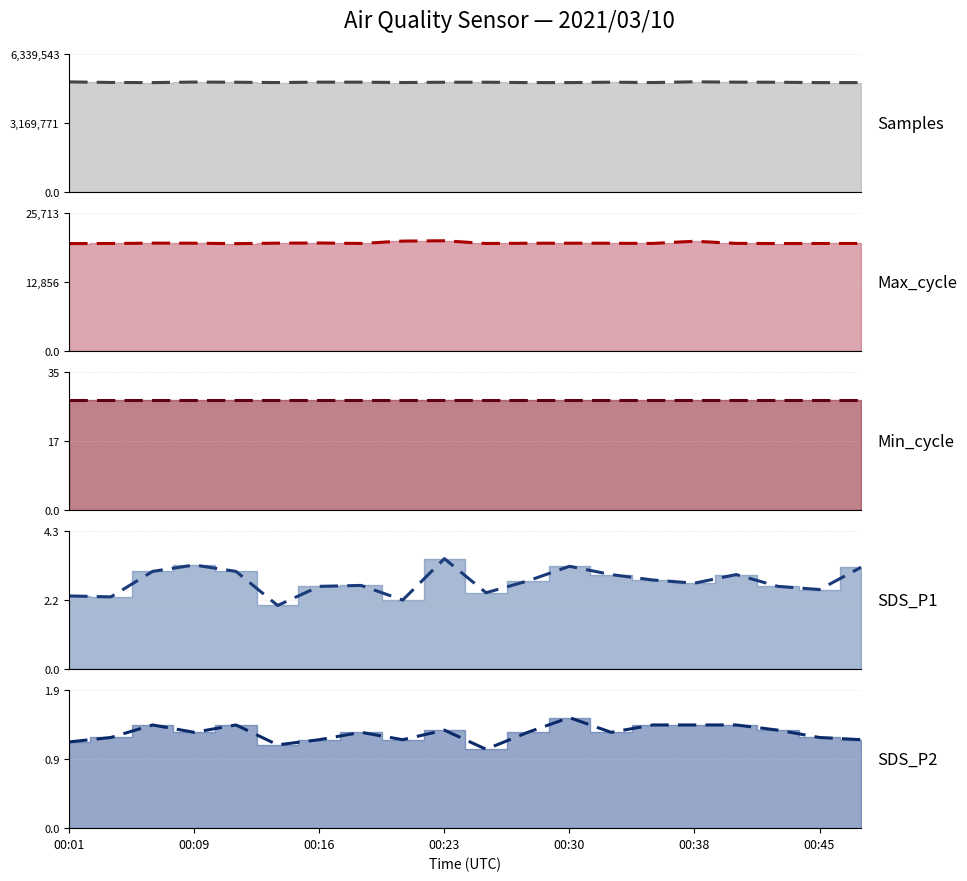

True or false: Max_cycle and Samples cross at least once.

False